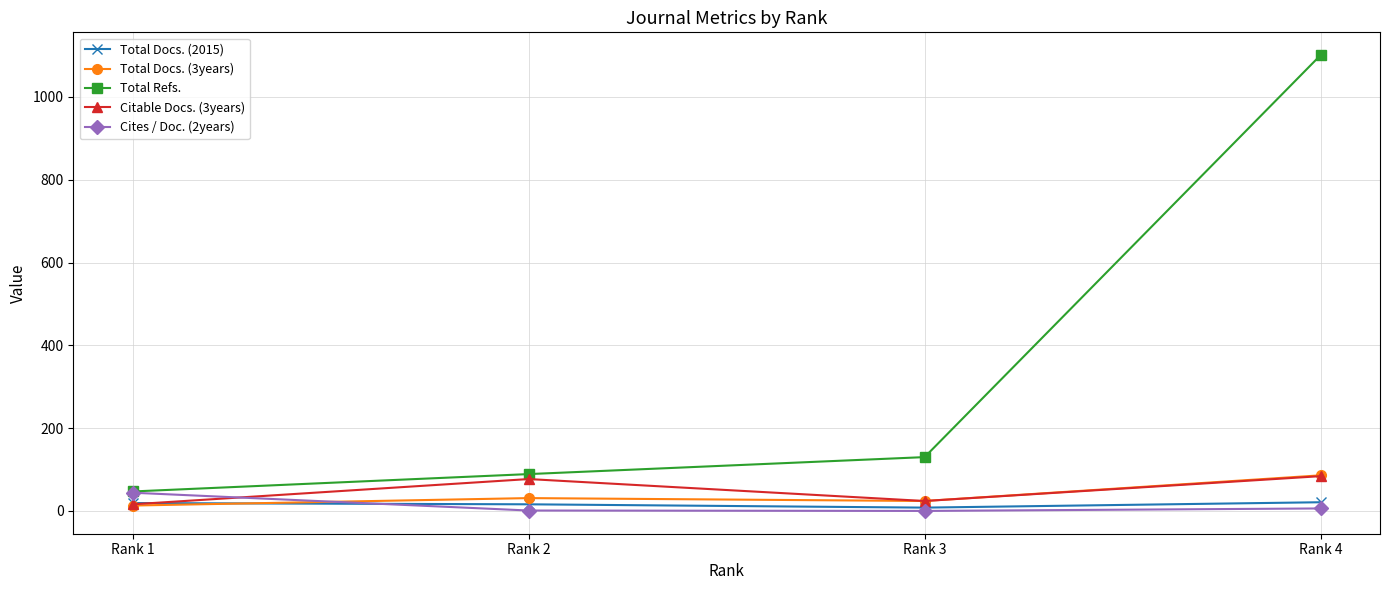

What is the total value across all series at Rank 1?

139